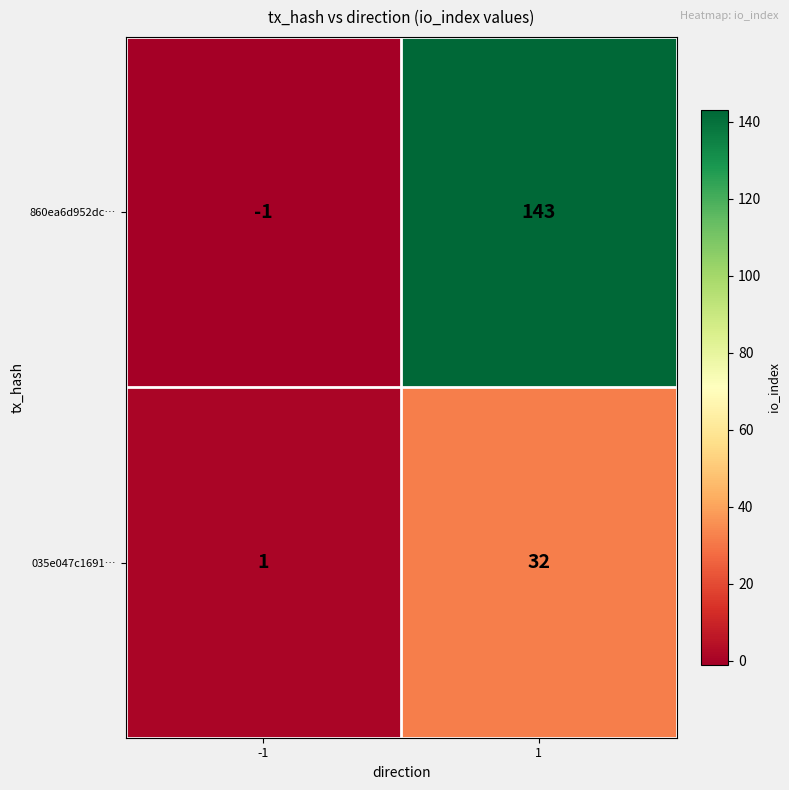

Reading left to right, extract all data points from this chart.

860ea6d952dc…: -1=-1	1=143
035e047c1691…: -1=1	1=32